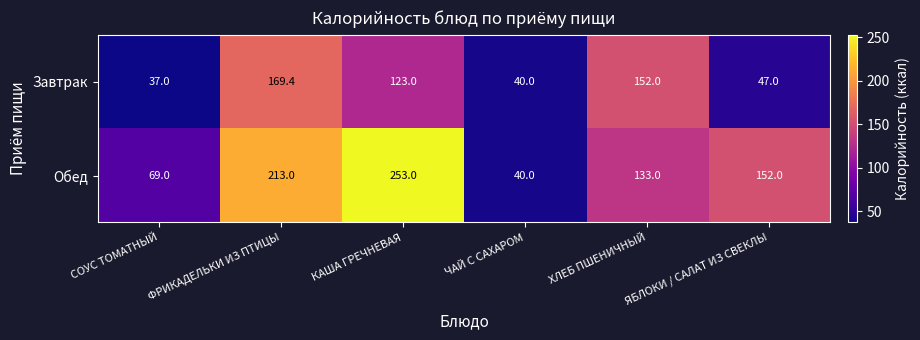

Where does the Обед series first go above 152?

ФРИКАДЕЛЬКИ ИЗ ПТИЦЫ